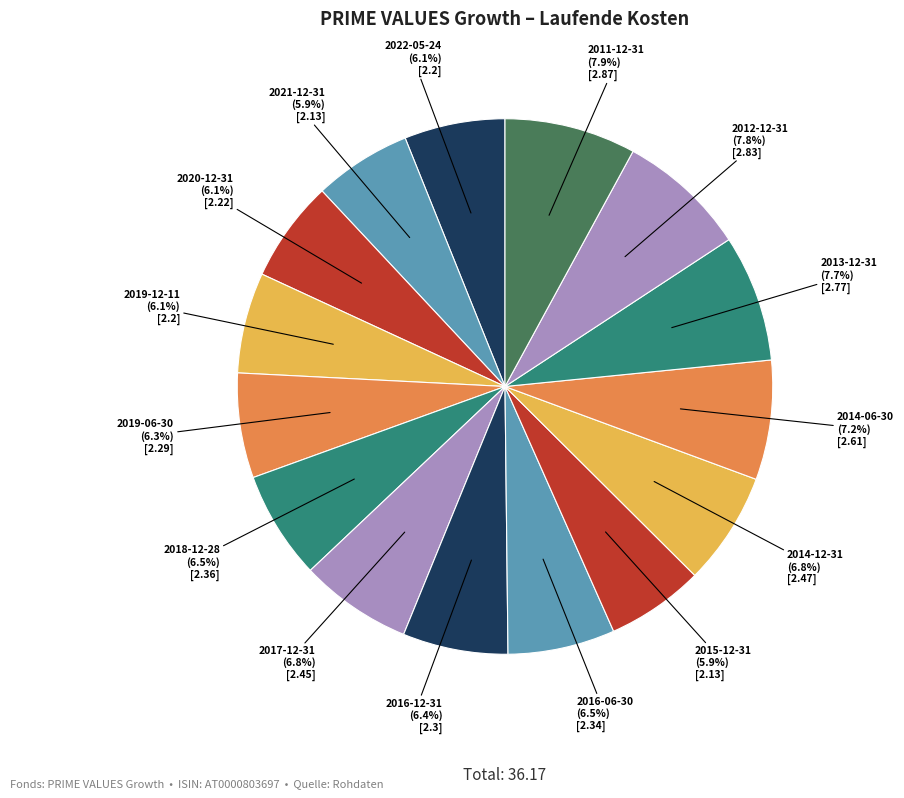

How many slices are in this pie chart?

15